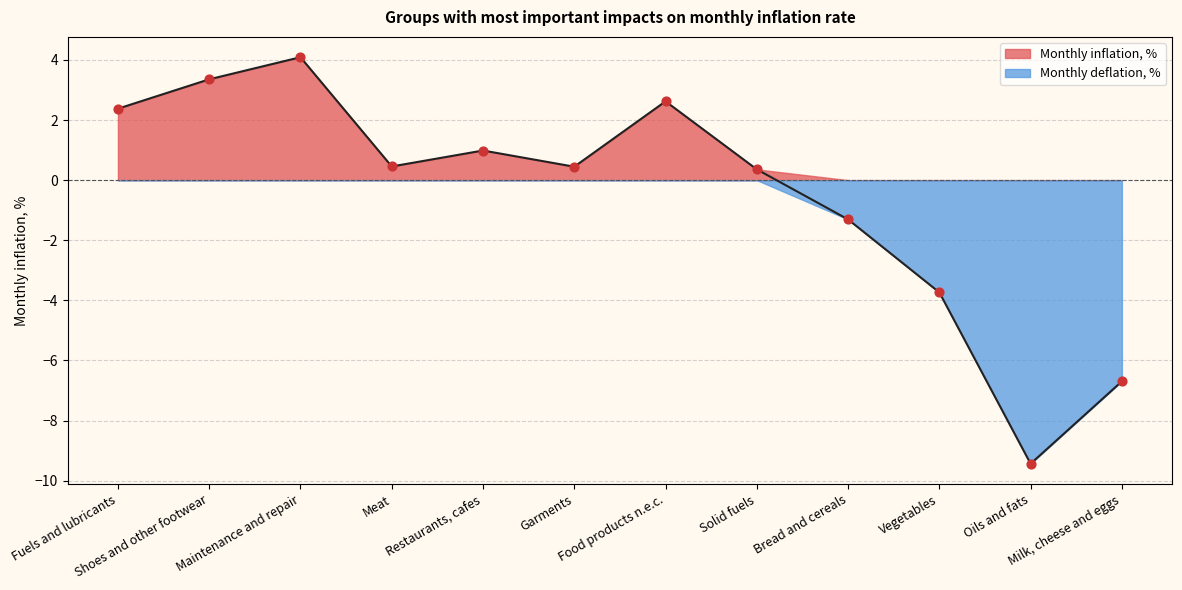

Which has a higher value, Oils and fats or Food products n.e.c.?

Food products n.e.c.